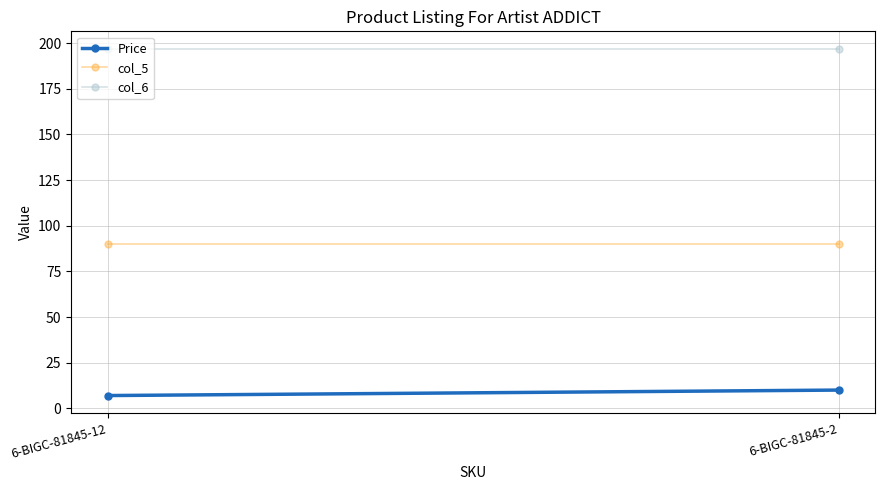

Which series changed the most between 6-BIGC-81845-12 and 6-BIGC-81845-2?

Price